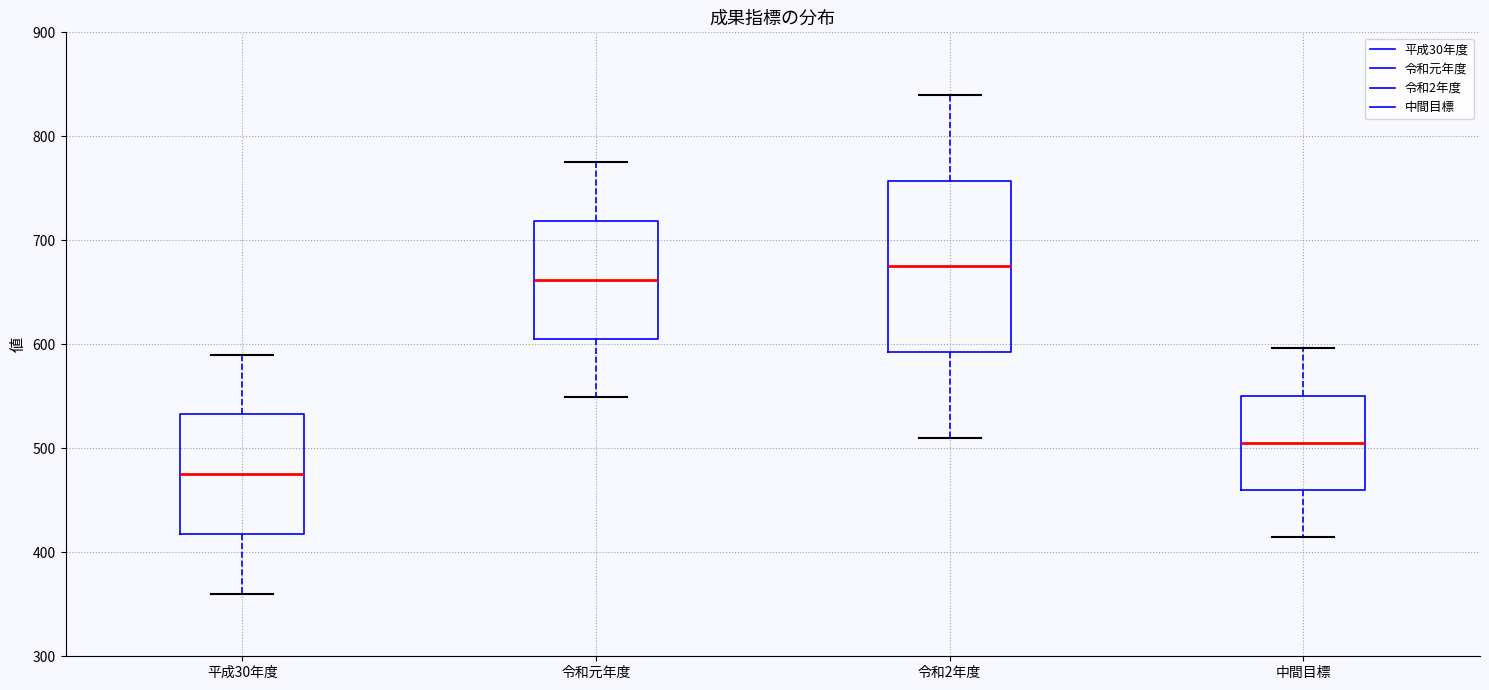

Which box's median line is the lowest?

平成30年度